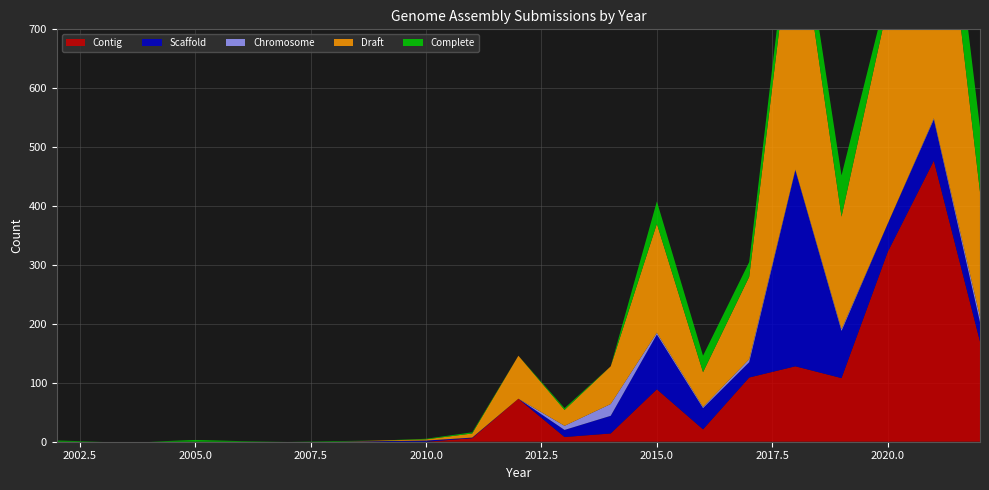

Reading right to left, list all the values displayed in this chart.

Contig: 2022=170	2021=477	2020=322	2019=108	2018=128	2017=109	2016=21	2015=89	2014=14	2013=8	2012=73	2011=6	2010=0	2009=0	2008=0	2007=0	2006=0	2005=0	2004=0	2003=0	2002=0
Scaffold: 2022=33	2021=70	2020=48	2019=80	2018=333	2017=26	2016=36	2015=93	2014=30	2013=12	2012=0	2011=1	2010=2	2009=1	2008=0	2007=0	2006=0	2005=0	2004=0	2003=0	2002=0
Chromosome: 2022=9	2021=2	2020=0	2019=3	2018=1	2017=5	2016=2	2015=3	2014=20	2013=7	2012=0	2011=0	2010=0	2009=0	2008=0	2007=0	2006=0	2005=0	2004=0	2003=0	2002=0
Draft: 2022=212	2021=549	2020=370	2019=191	2018=462	2017=140	2016=59	2015=185	2014=64	2013=27	2012=73	2011=7	2010=2	2009=1	2008=0	2007=0	2006=0	2005=0	2004=0	2003=0	2002=0
Complete: 2022=109	2021=83	2020=26	2019=70	2018=41	2017=25	2016=28	2015=38	2014=0	2013=3	2012=0	2011=2	2010=1	2009=0	2008=1	2007=0	2006=1	2005=3	2004=0	2003=0	2002=2